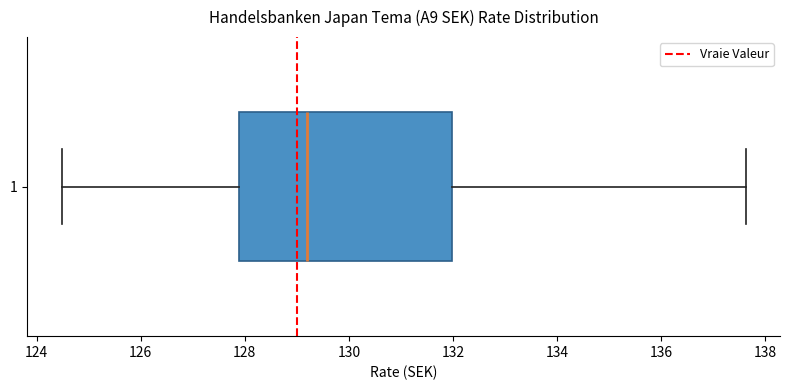

Read this box plot against the x-axis: the position of the median line, the range covered by the box, and the ends of both whiskers. The values are not printed on the chart, so give them approximately, as read against the axis.

median 129.2, box 127.8 to 132.0, whiskers 124.4 to 137.6